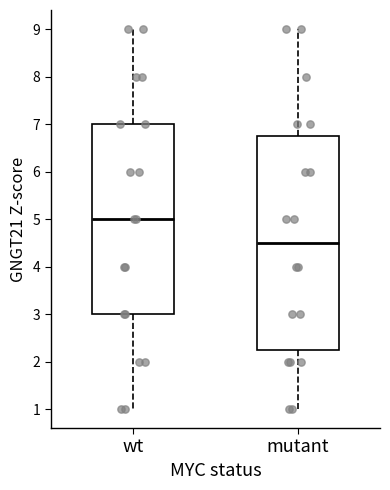

Reading left to right, transcribe this box plot: for each box, give where its median line is, the range the box spans, and where its two whiskers end, as read against the y-axis. The values are not printed on the chart, so give them approximately, as read against the axis.

wt: median 5.0, box 3.0 to 7.0, whiskers 1.0 to 9.0
mutant: median 4.5, box 2.3 to 6.8, whiskers 1.0 to 9.0